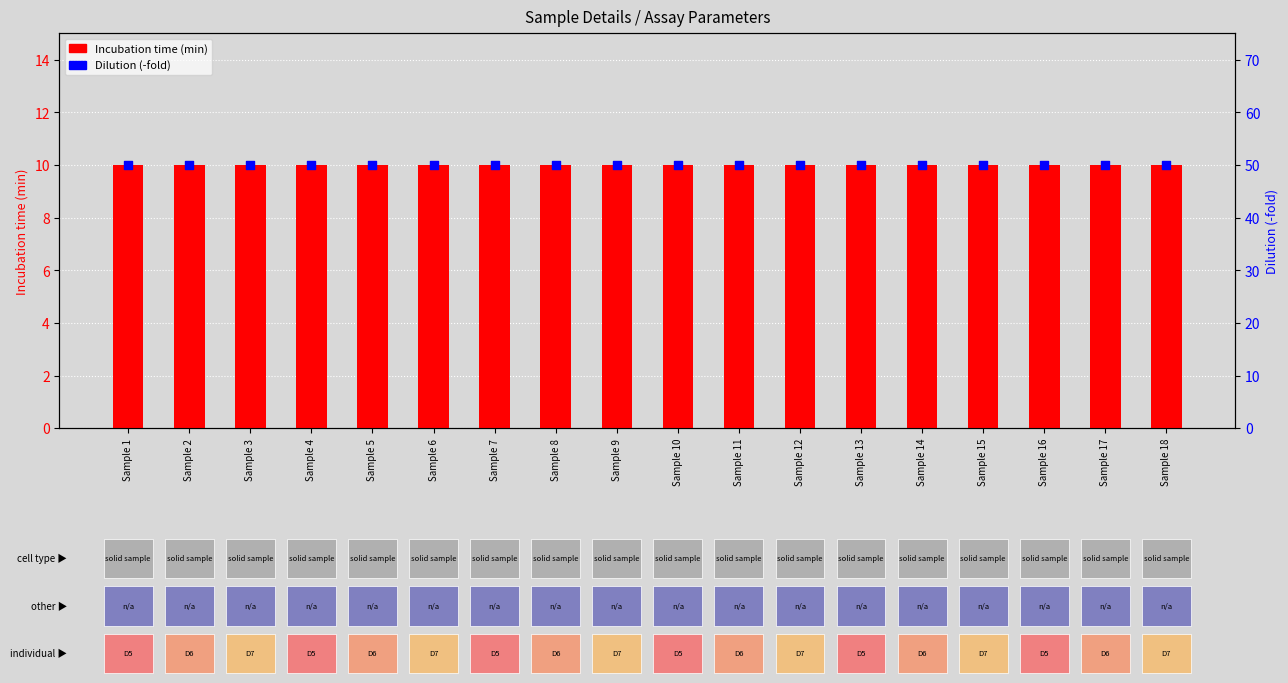

At which category is the sum across all series the highest?

Sample 1